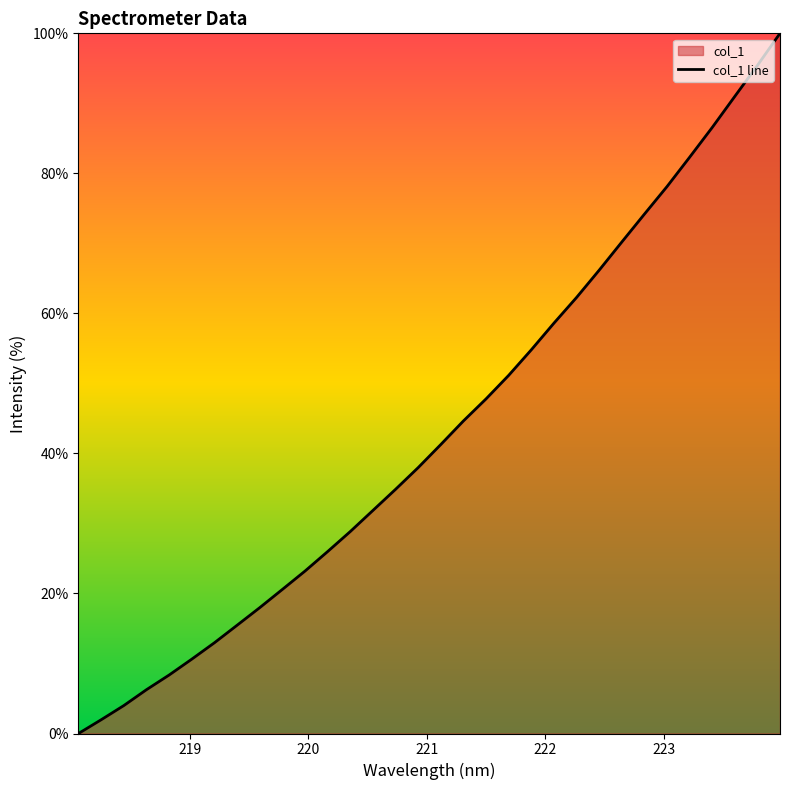

What is the maximum value shown in the chart?

100.0